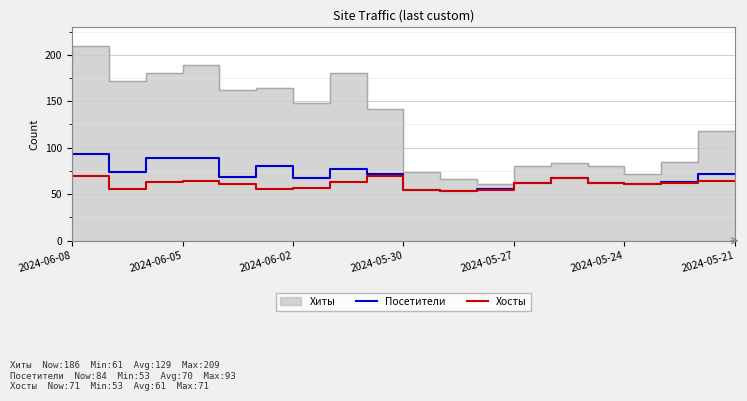

True or false: Посетители and Хосты cross at least once.

False